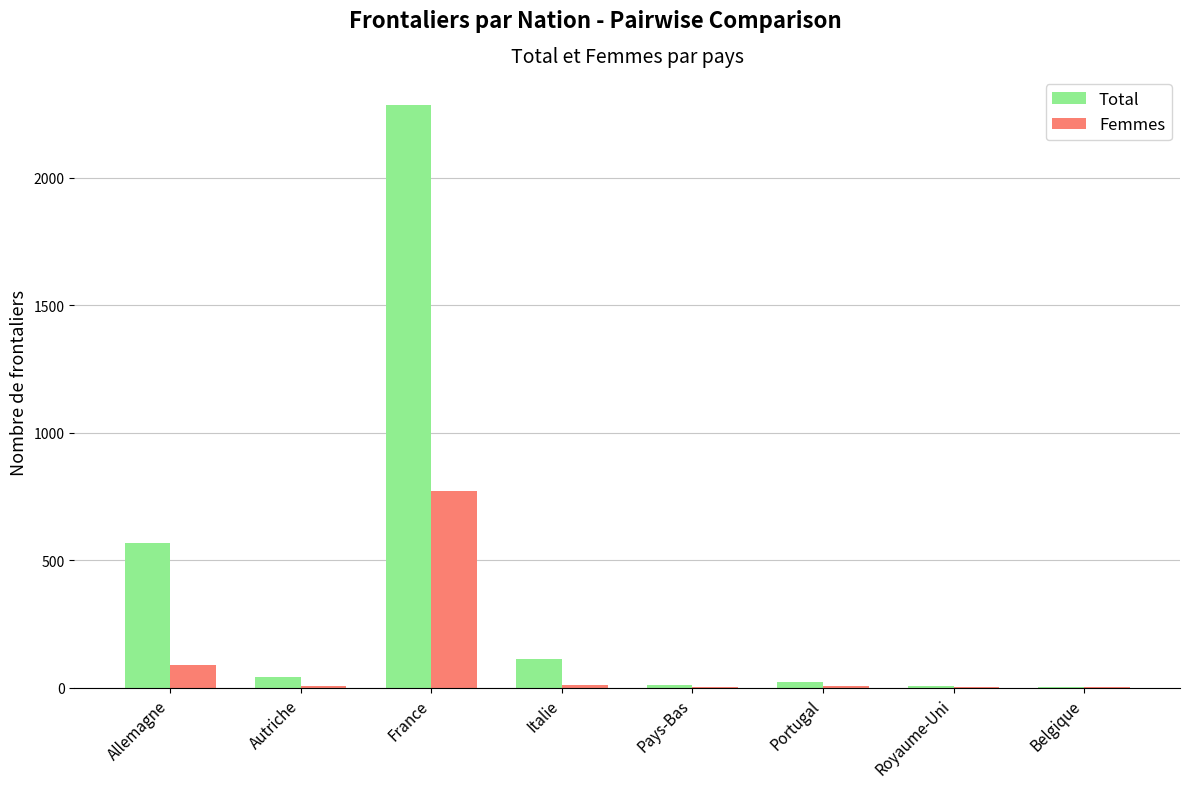

Which category has the highest value in the Femmes series?

France